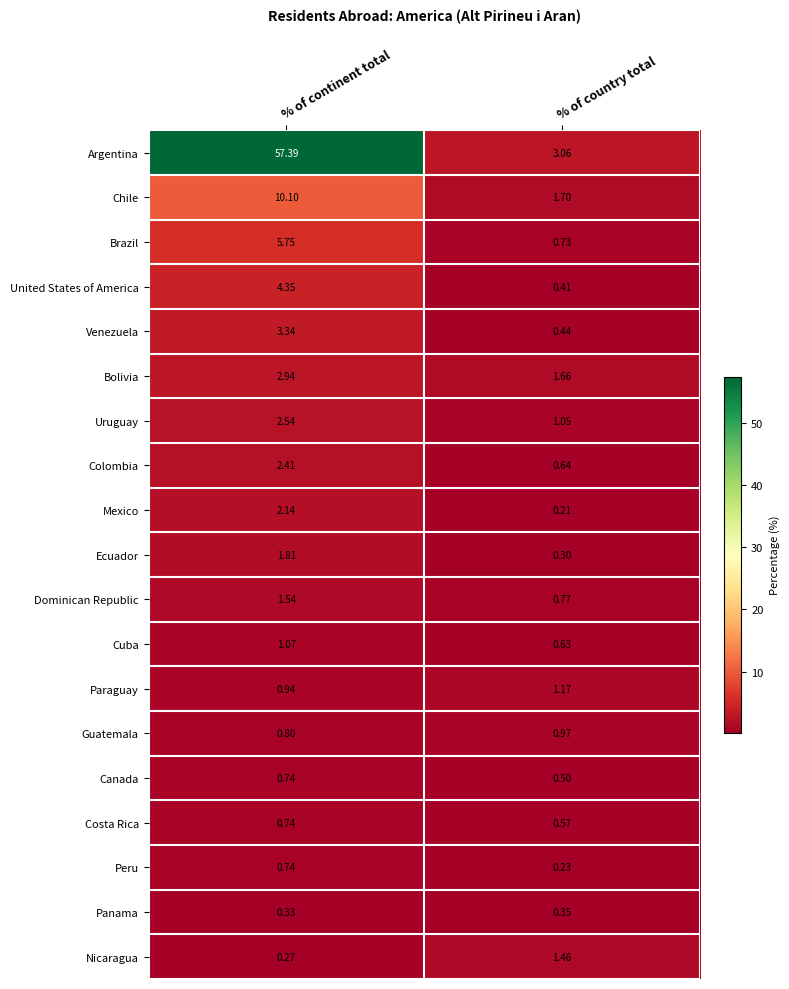

Which series has the widest spread of values?

Argentina